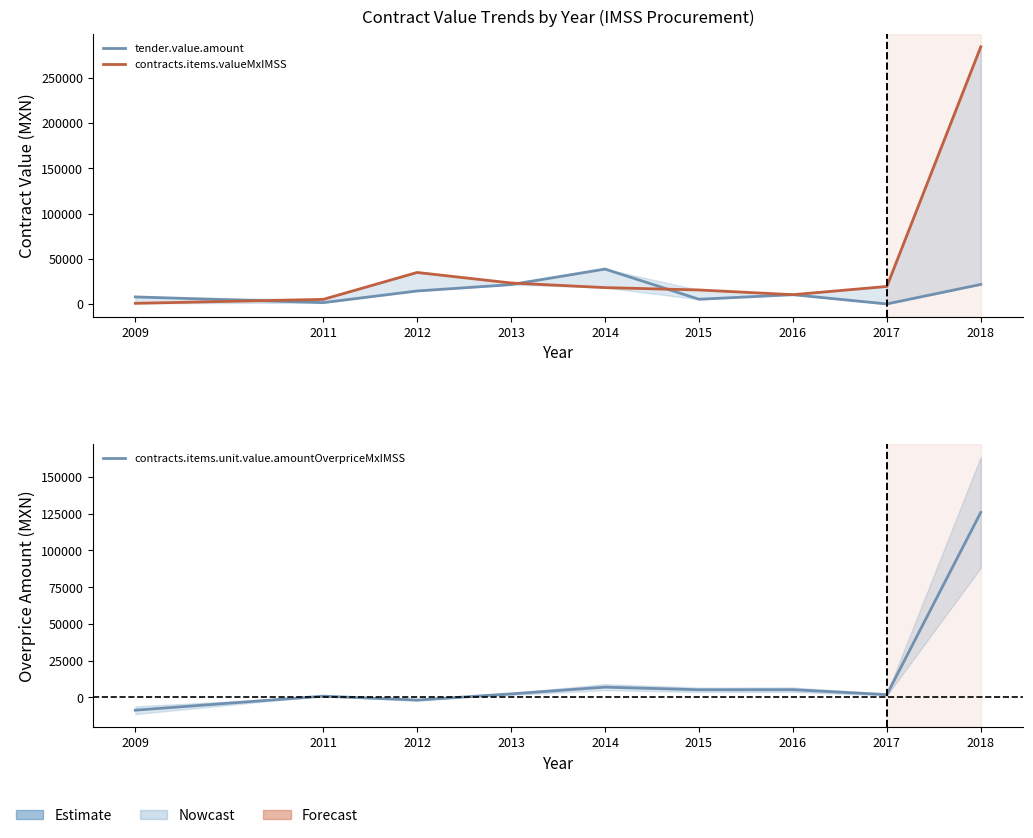

Which series has the largest range (max minus min)?

contracts.items.valueMxIMSS